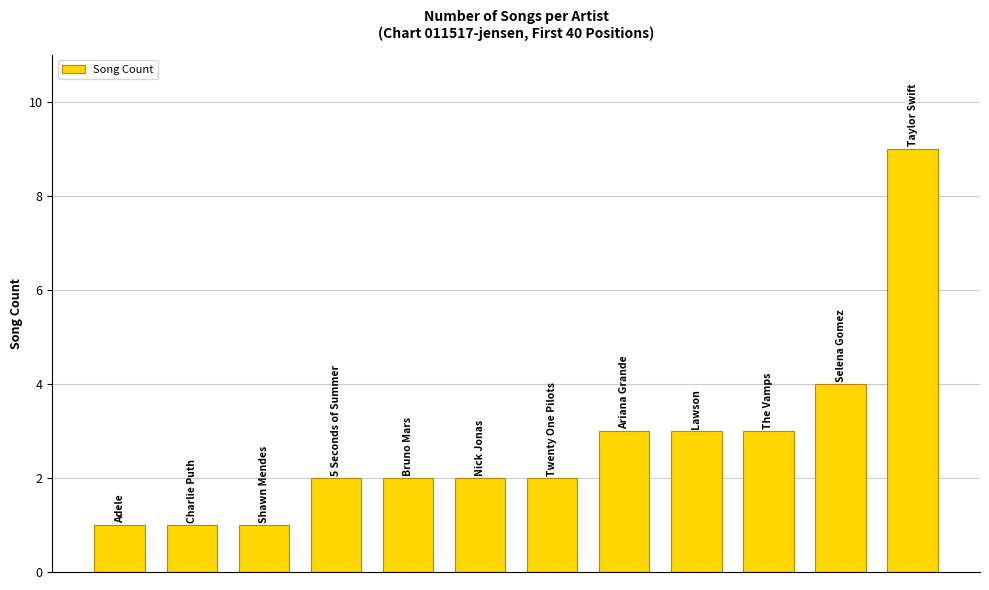

How many values are between 2 and 3?

7